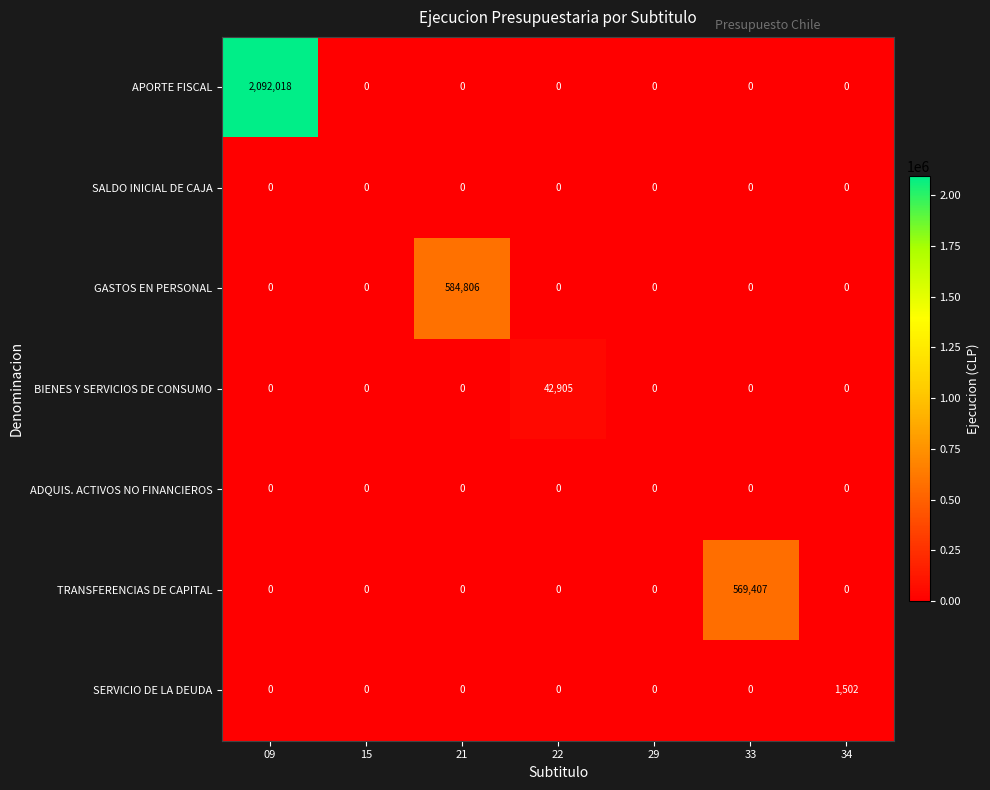

The SERVICIO DE LA DEUDA series shows -914 at 21. True or false?

False